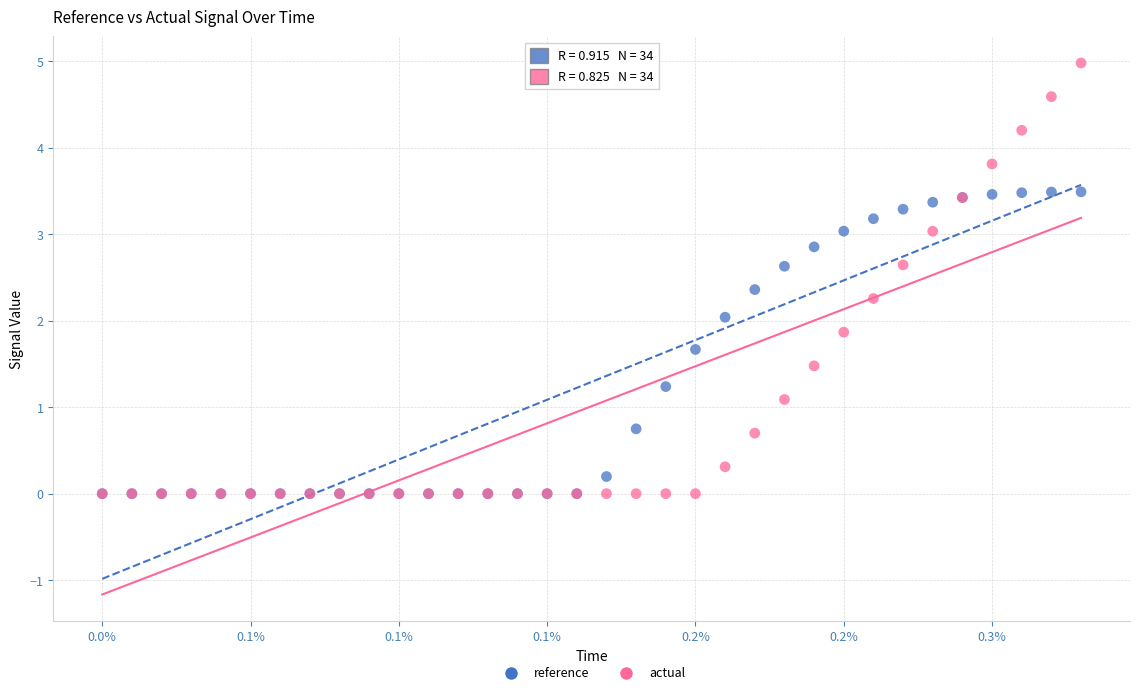

In the reference series, what Y value is closest to 1?

1.2